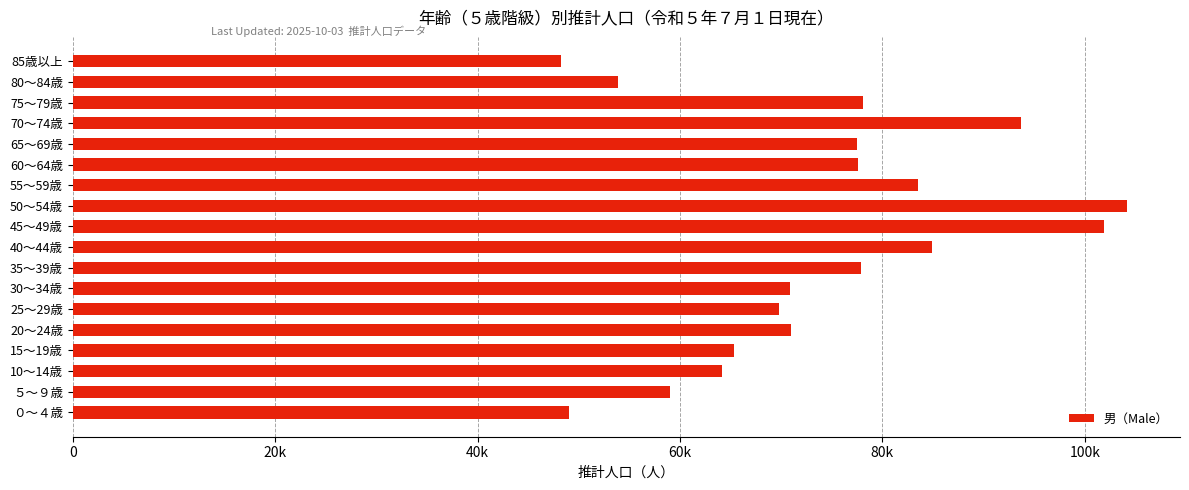

What is the average value?

73914.6